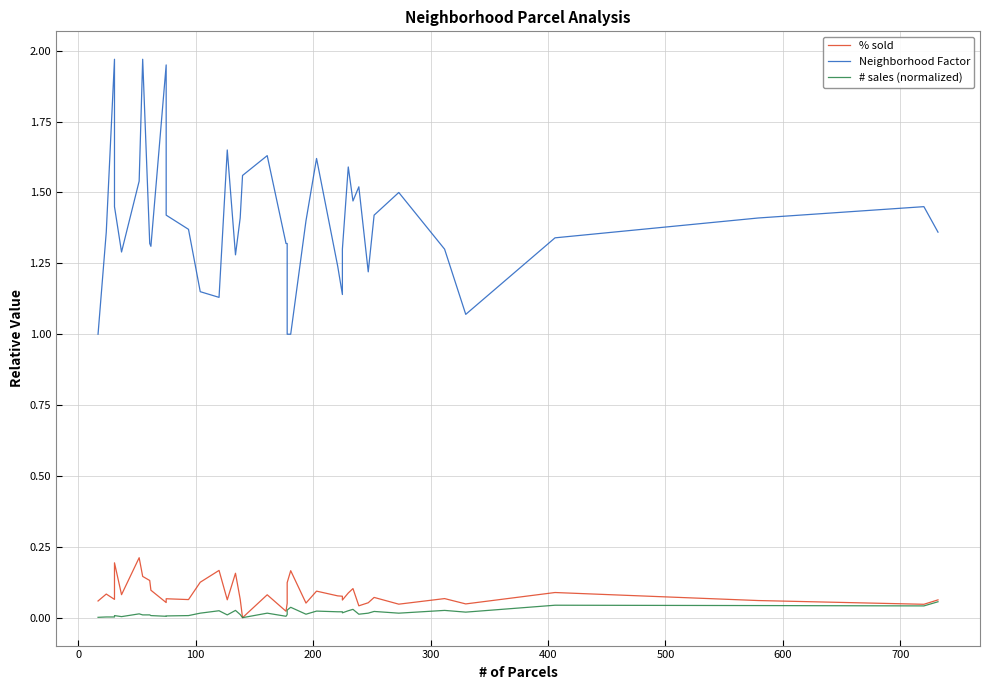

True or false: # sales (normalized) and % sold intersect in this chart.

False